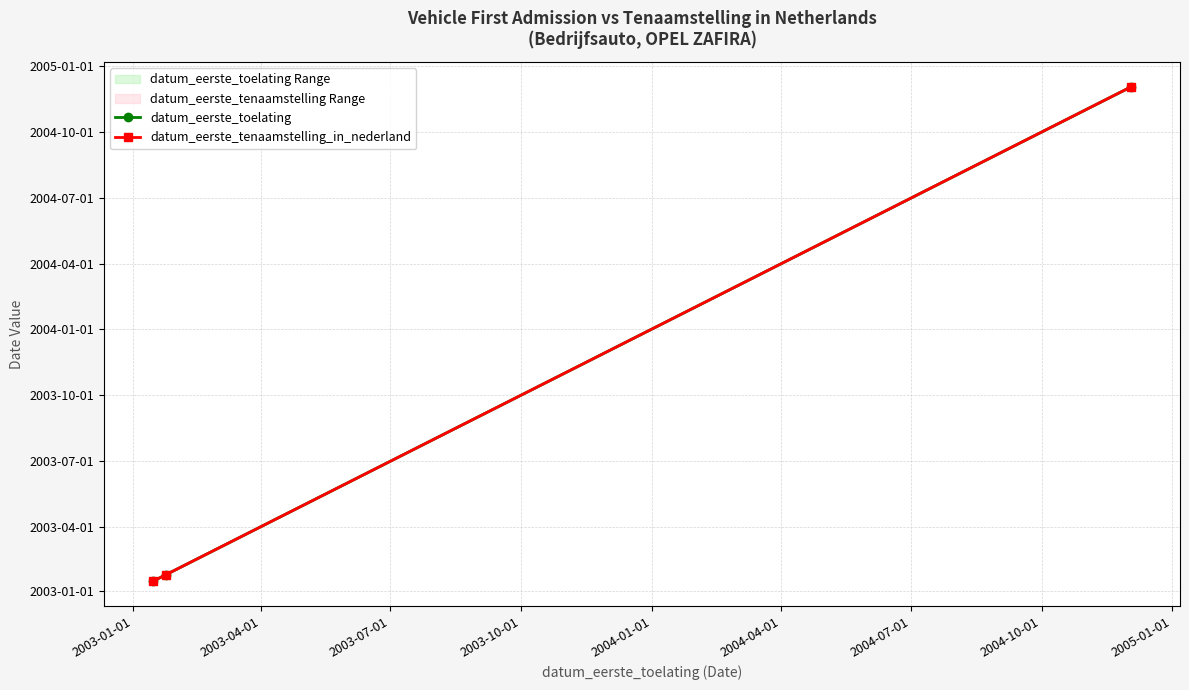

What value does the datum_eerste_tenaamstelling_in_nederland series have at 2003-04-01, to the nearest 10?

12080